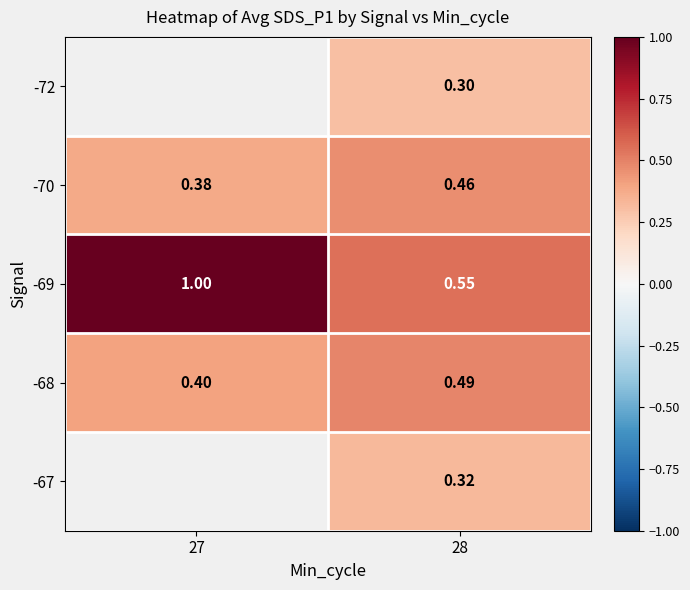

Is the value of -68 at 28 greater than the value of -70 at 28?

Yes